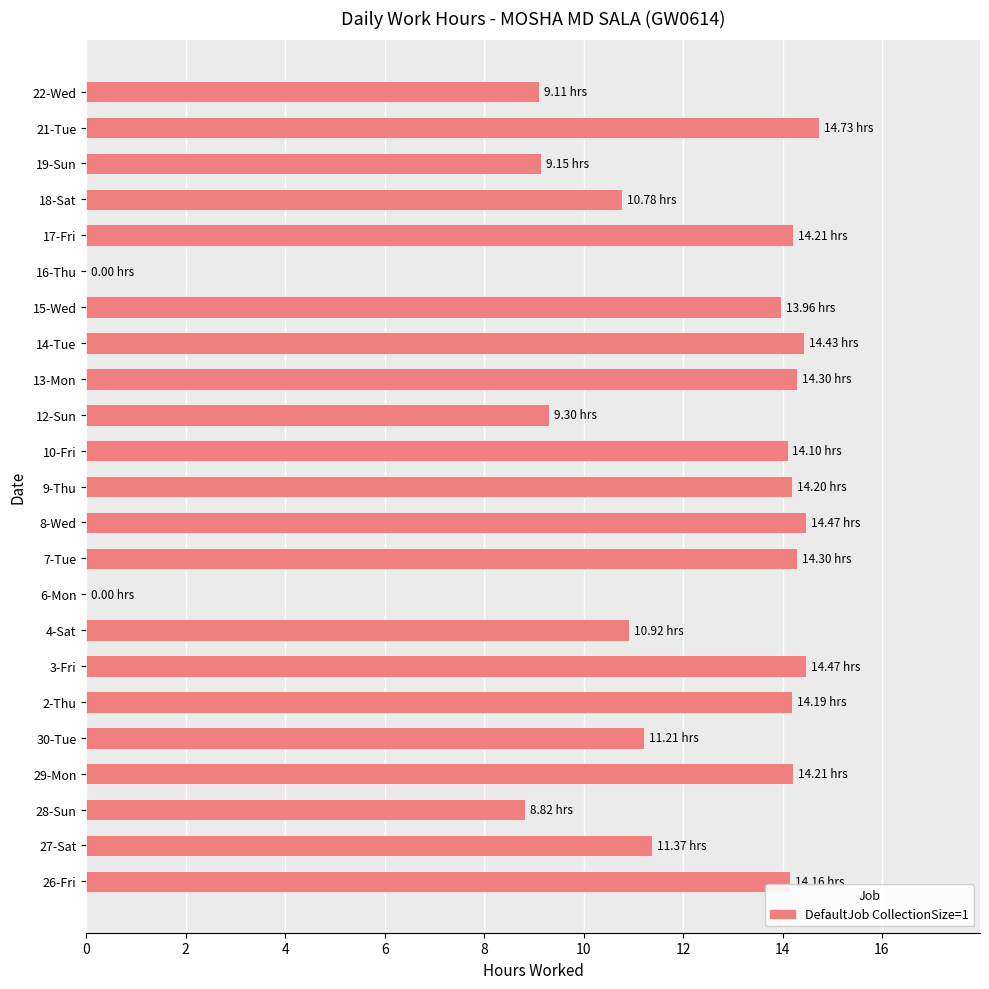

Which category has the highest value across all series?

21-Tue